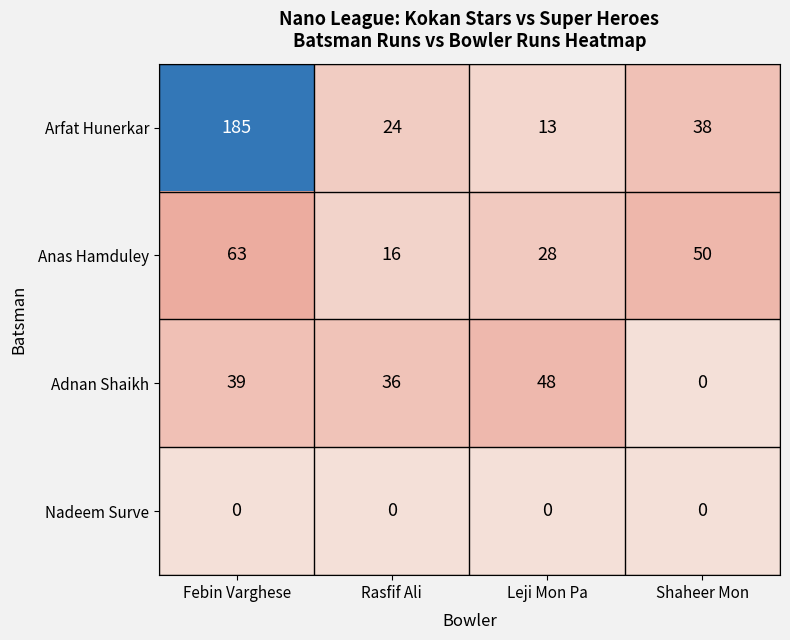

At which label does Arfat Hunerkar first exceed 38?

Febin Varghese